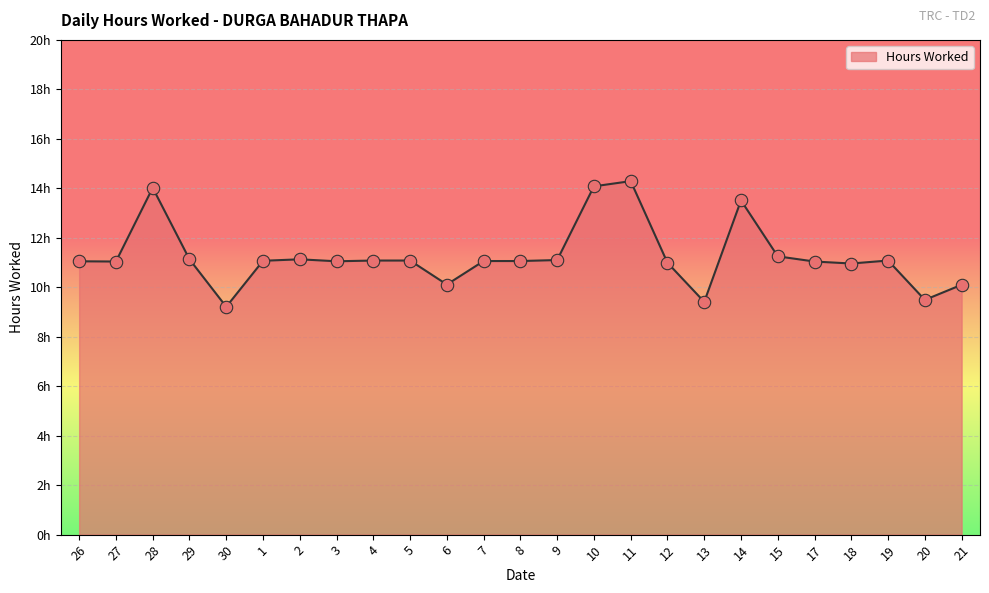

Is this an area chart (filled region under the line)?

Yes